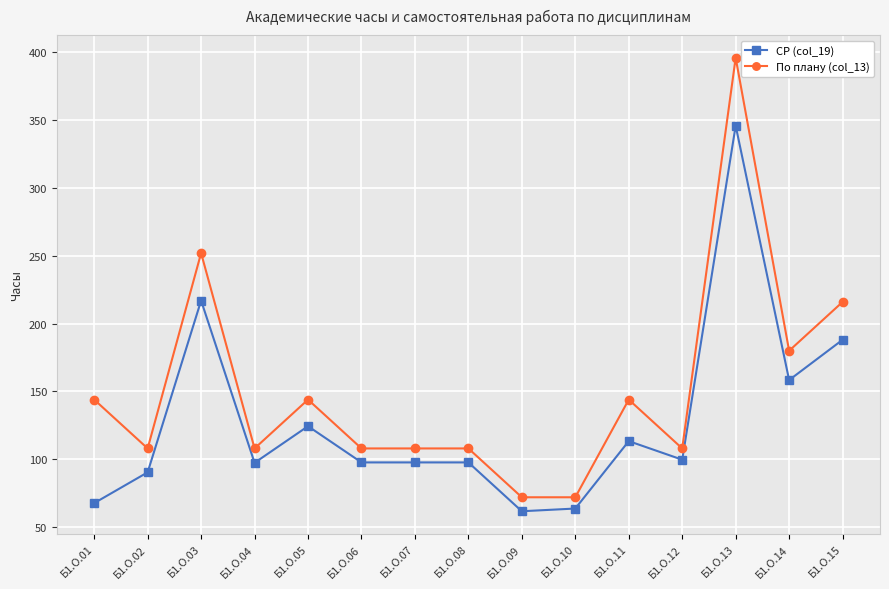

What is the difference between the maximum and minimum values in the По плану (col_13) series?

324.0